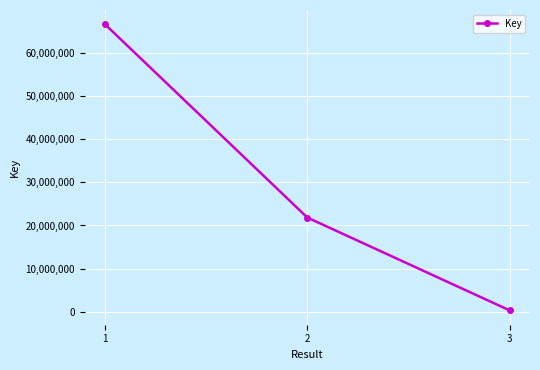

What is the change in value from 2 to 3?

-21500869